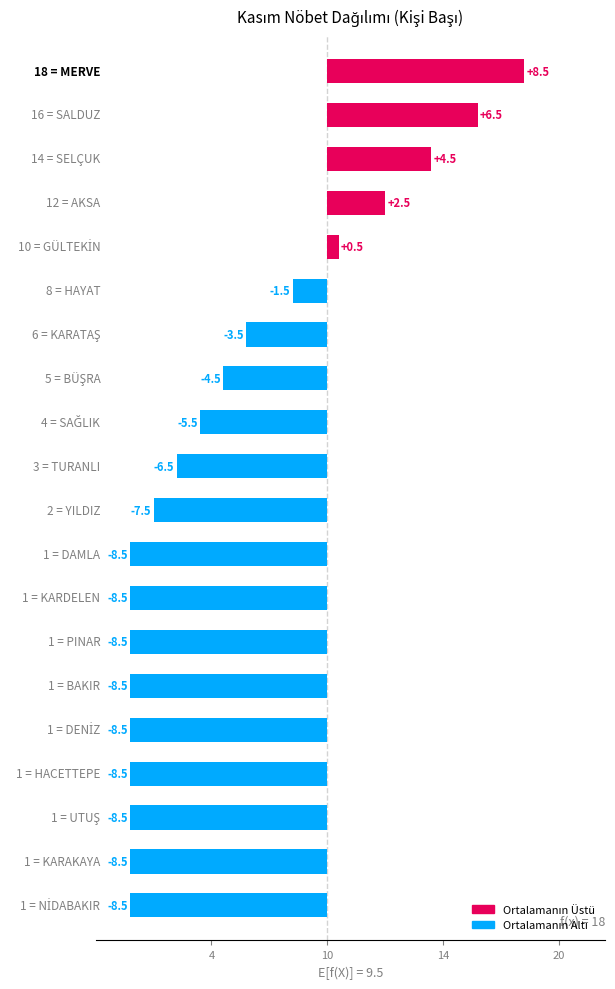

Where does the data first go above -6?

4